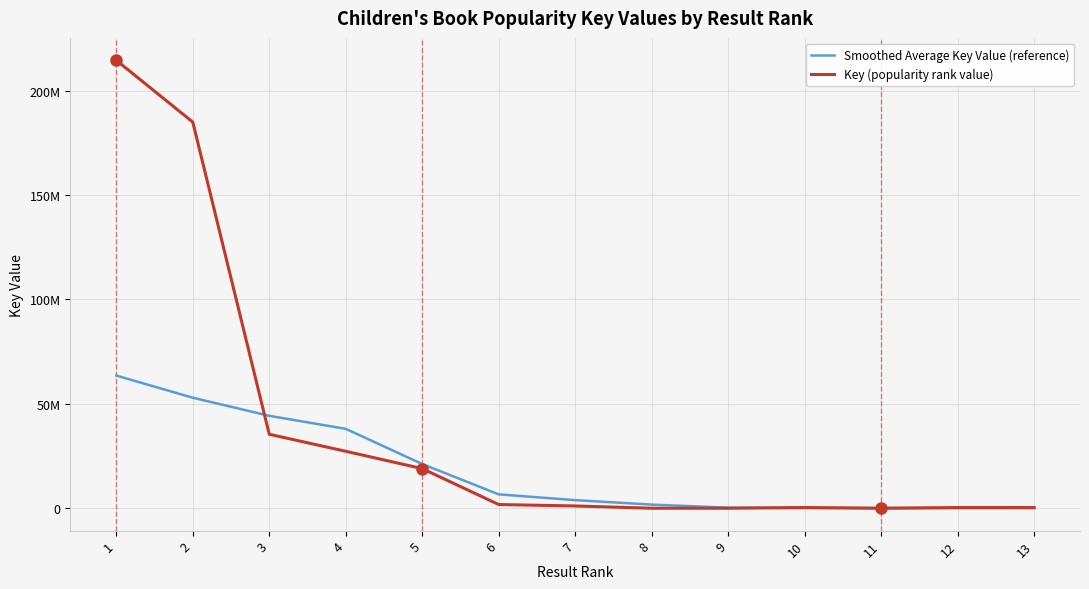

Is this an area chart (filled region under the line)?

No